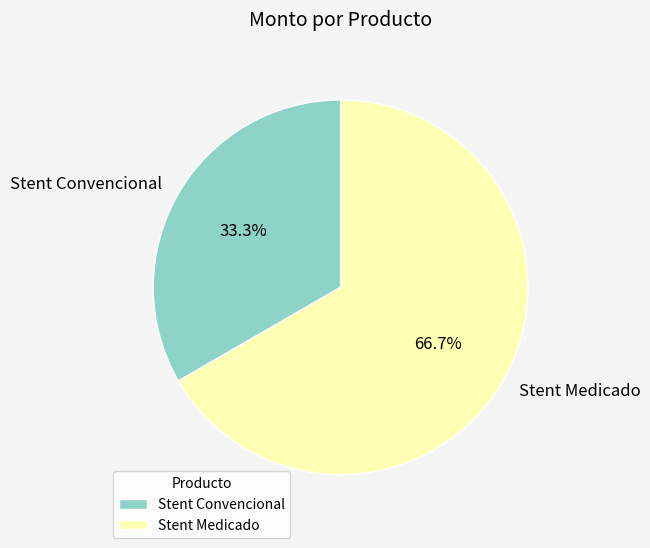

To the nearest percent, what portion does Stent Medicado represent?

67%